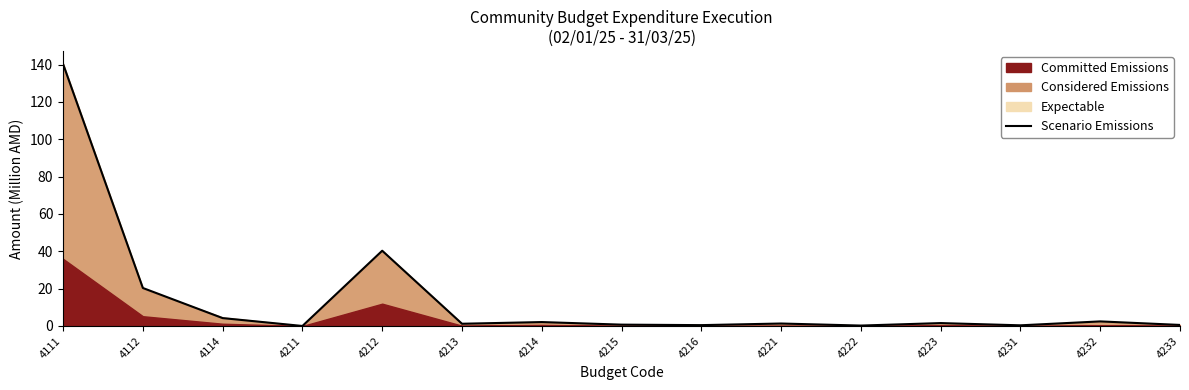

List the labels in order of value, largest first.

4111, 4212, 4112, 4114, 4232, 4214, 4223, 4221, 4213, 4215, 4233, 4216, 4231, 4222, 4211